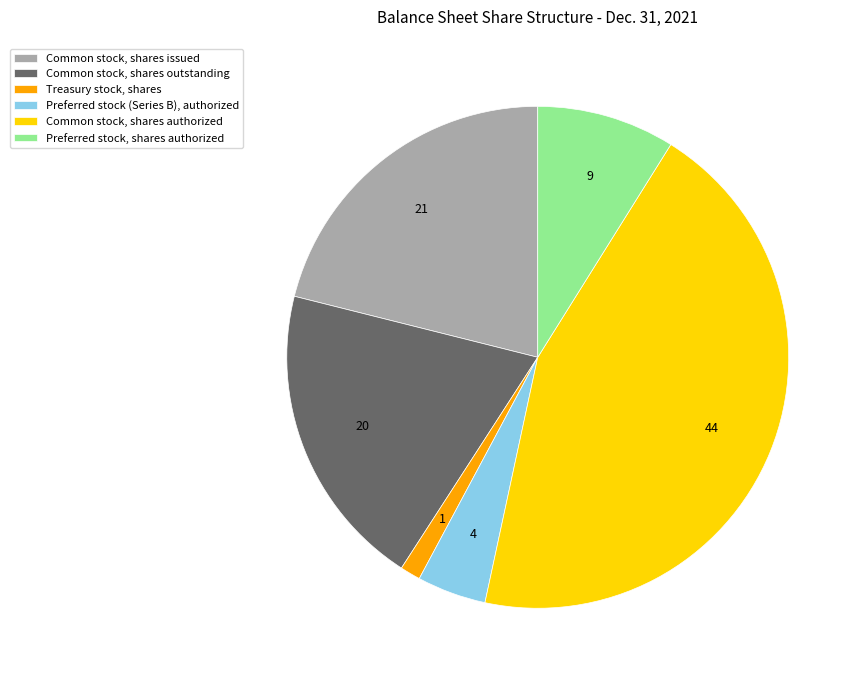

Is there any slice that represents more than half of the pie?

No